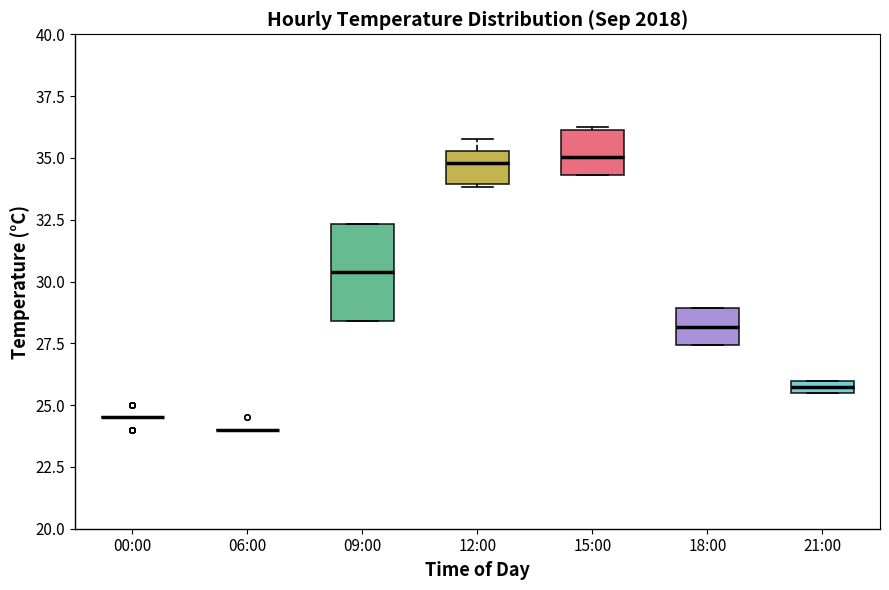

Where is the lower edge of the box for 09:00 on the y-axis? The values are not printed on the chart, so give them approximately, as read against the axis.

28.5